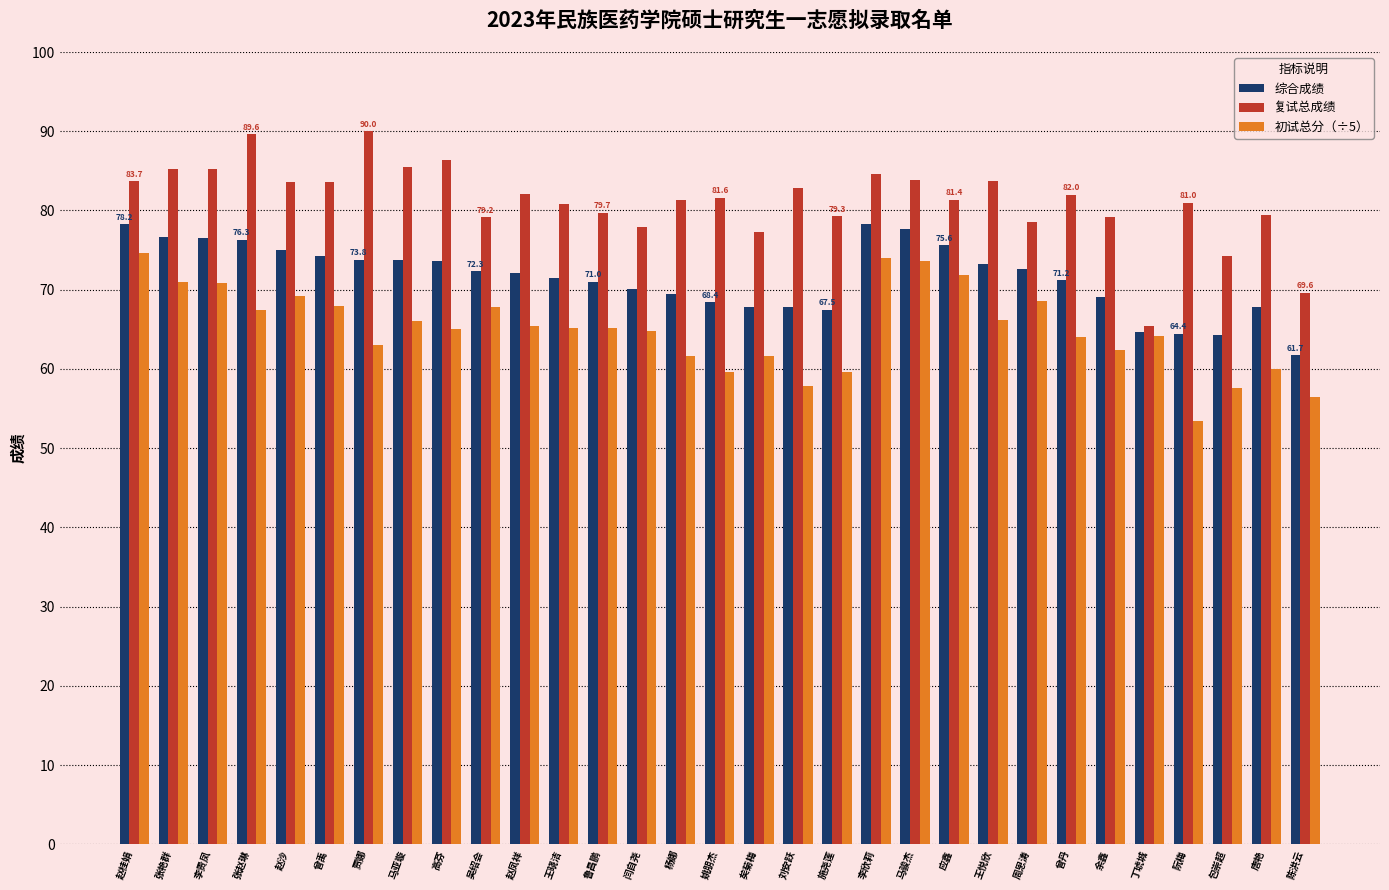

Are the bars horizontal?

No